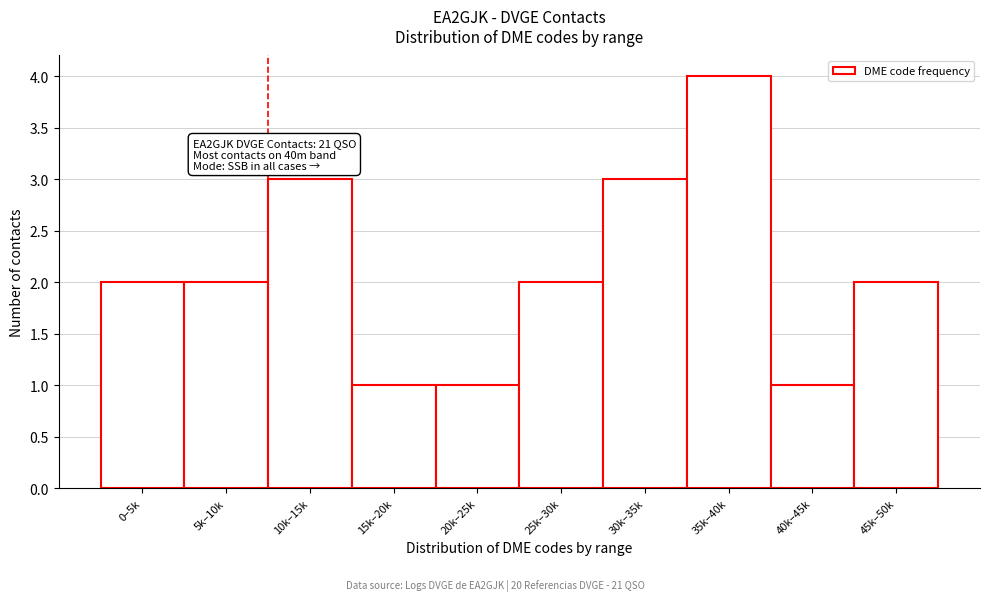

Reading left to right, transcribe all the data shown in this chart.

2	2	3	1	1	2	3	4	1	2